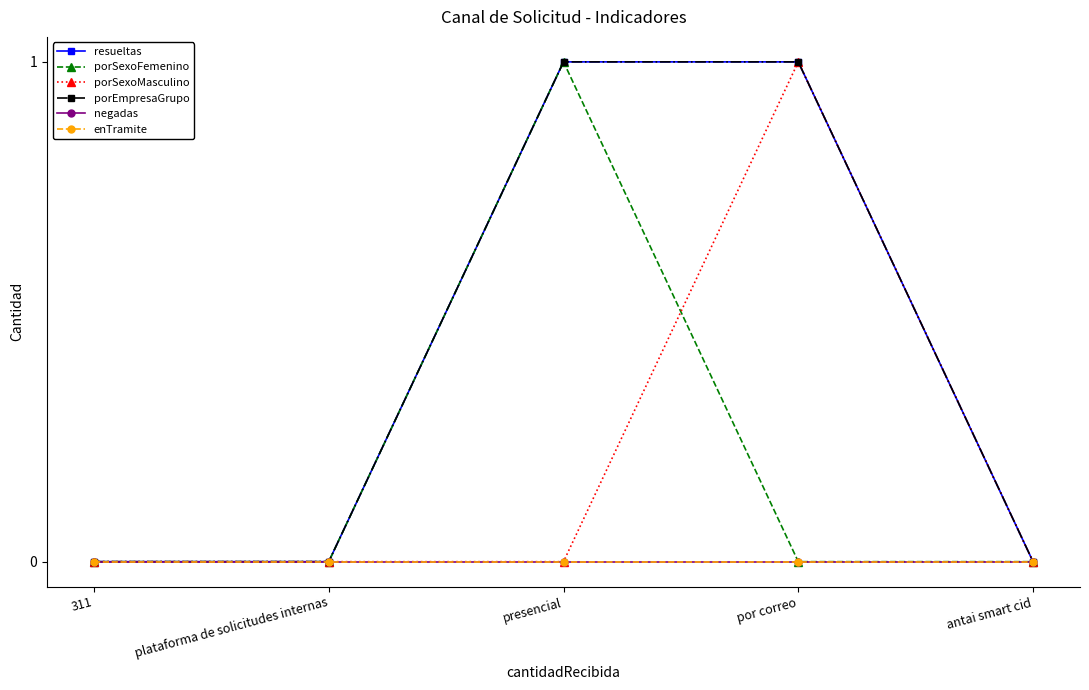

What is the label of the 4th point from the right?

plataforma de solicitudes internas